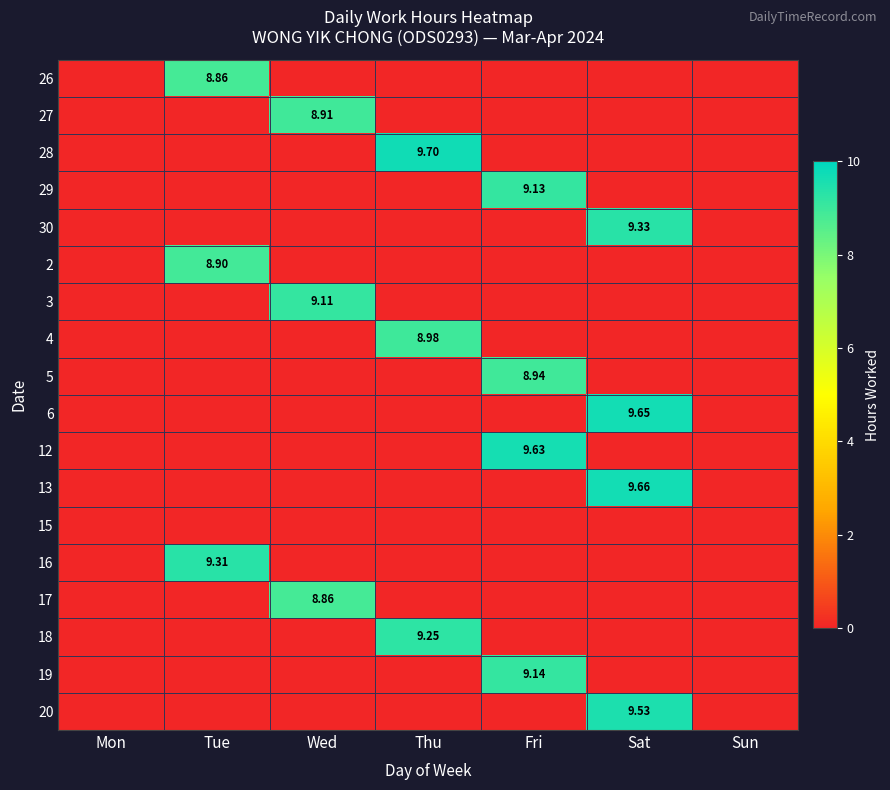

Is it true that 5 equals 0.0 at Sun?

True